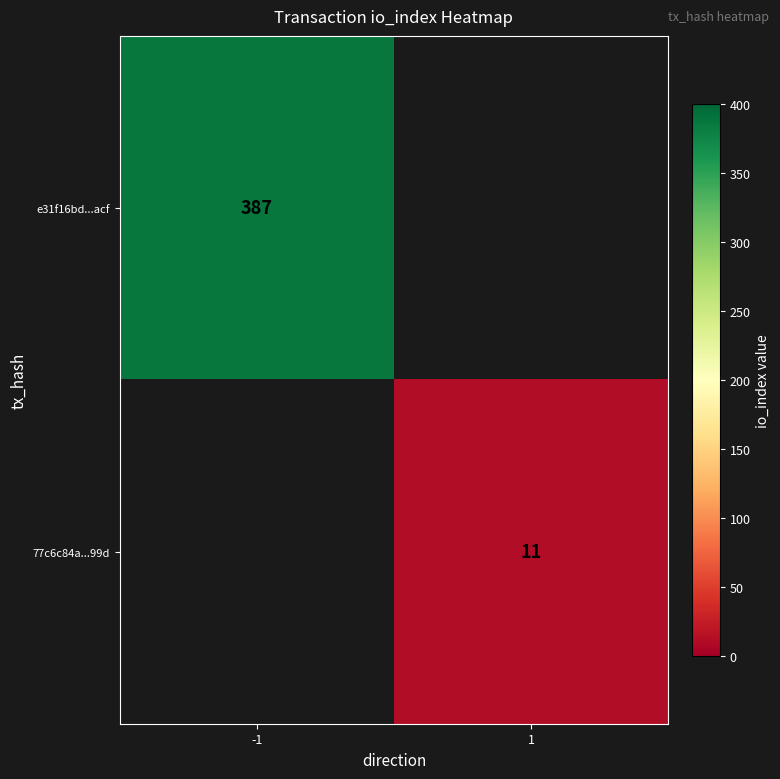

What is the minimum value shown in the chart?

11.0